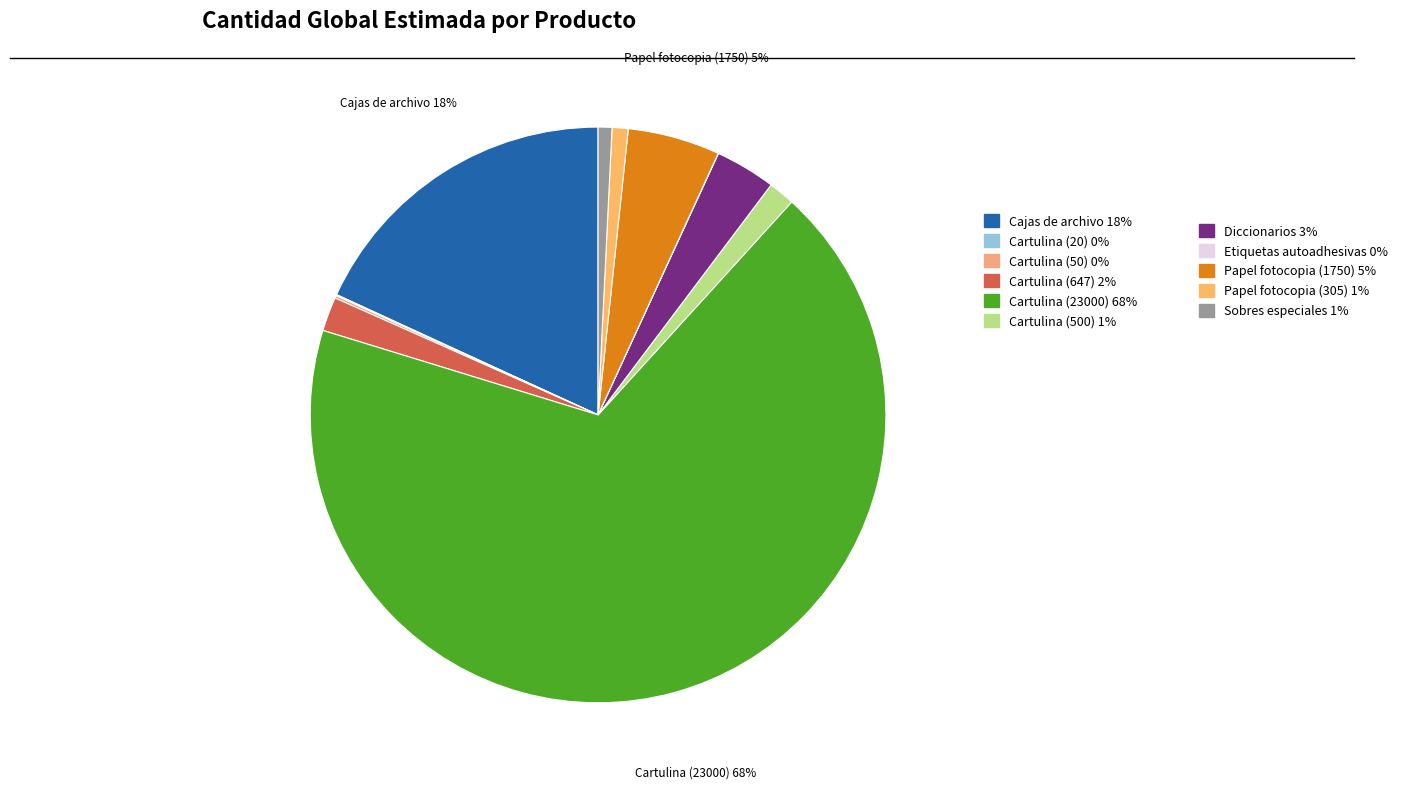

How many segments does this pie chart have?

11